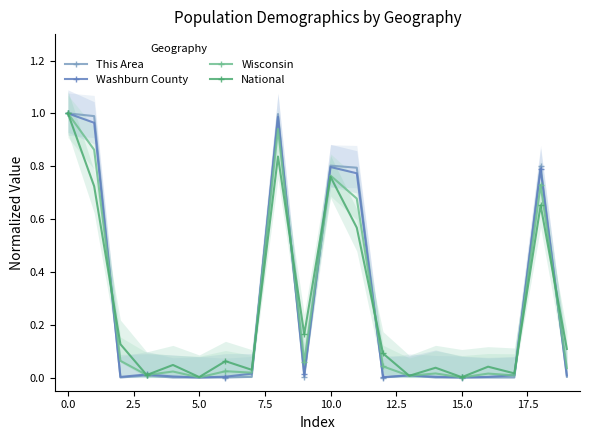

Between 18 and 10.0, which is larger?

18